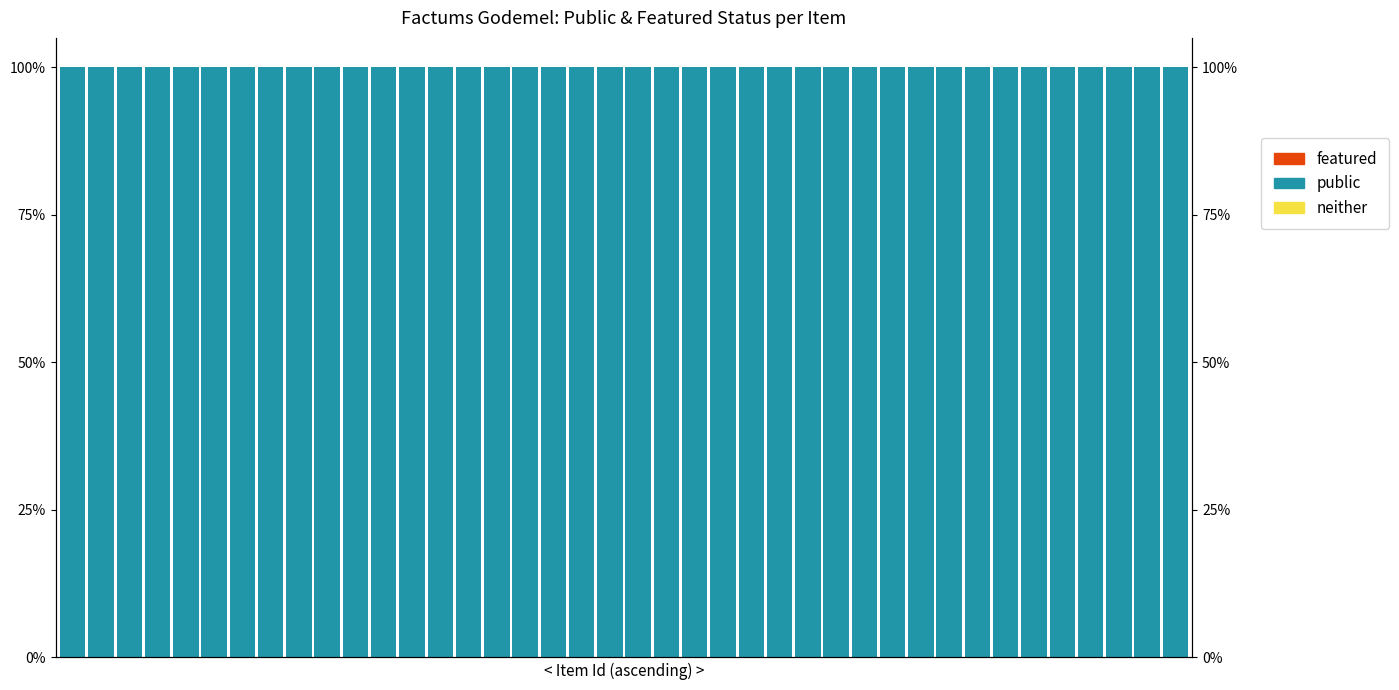

What is the maximum value for public?

1